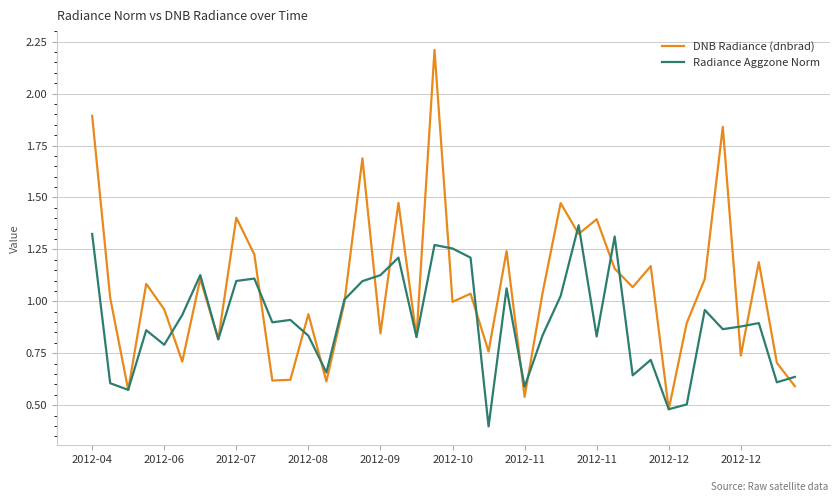

Which series has the widest spread of values?

DNB Radiance (dnbrad)